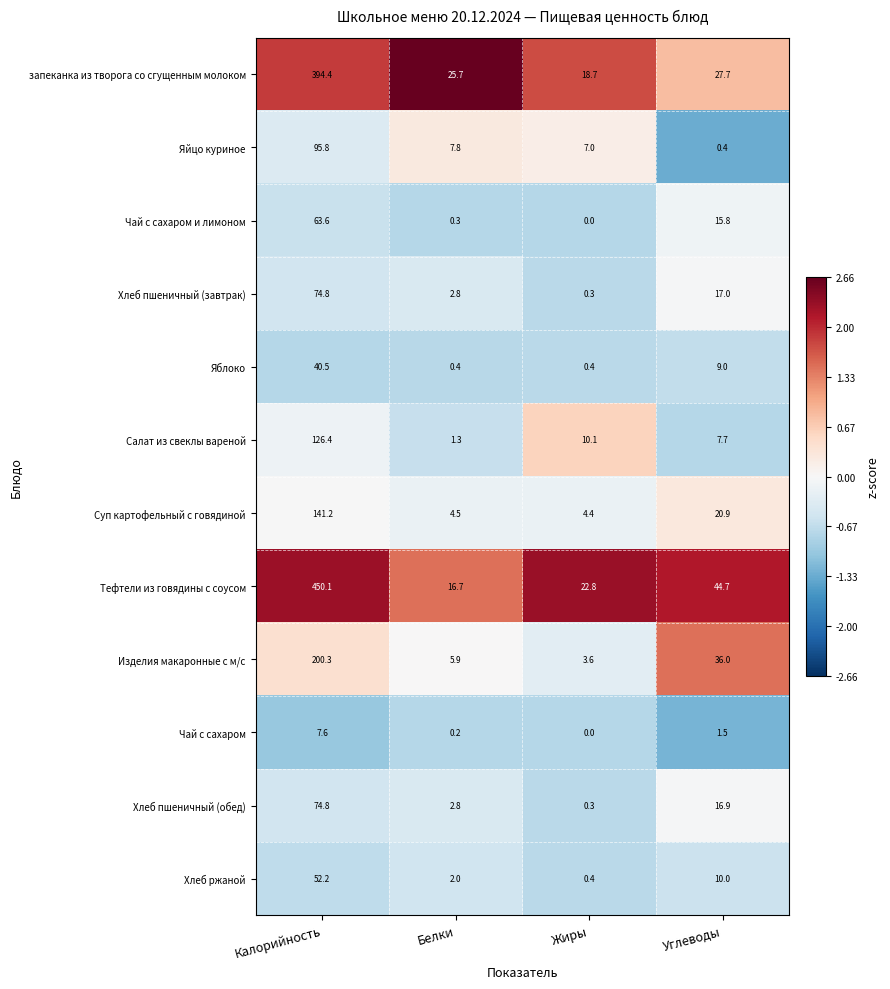

Which label corresponds to the smallest value in the chart?

Жиры